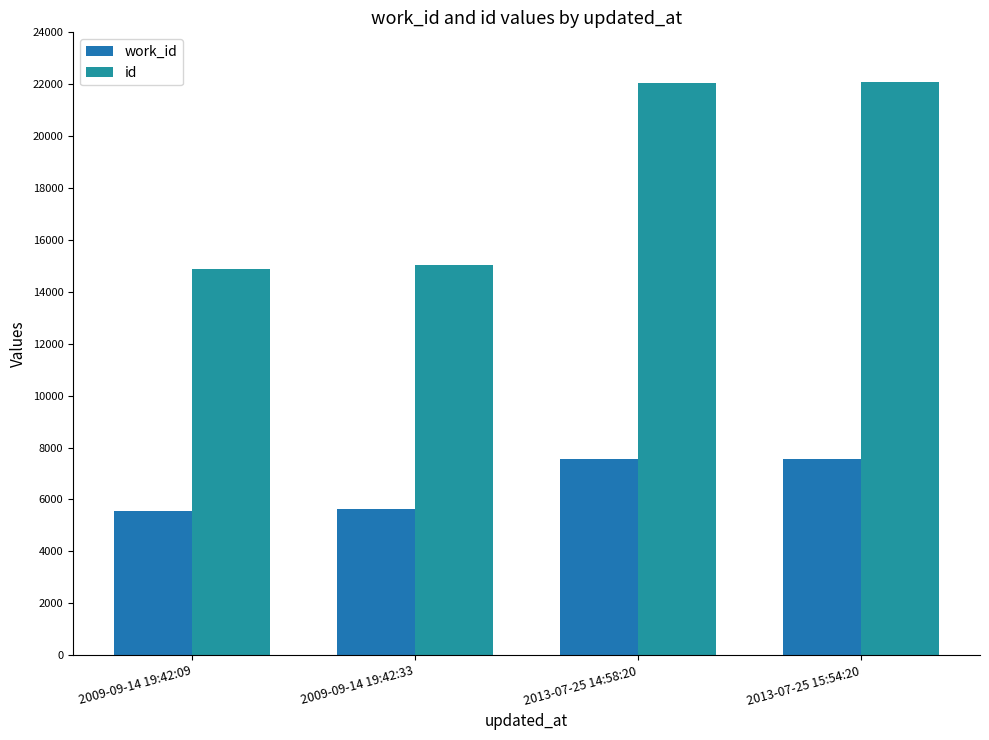

How many groups of bars are there?

4